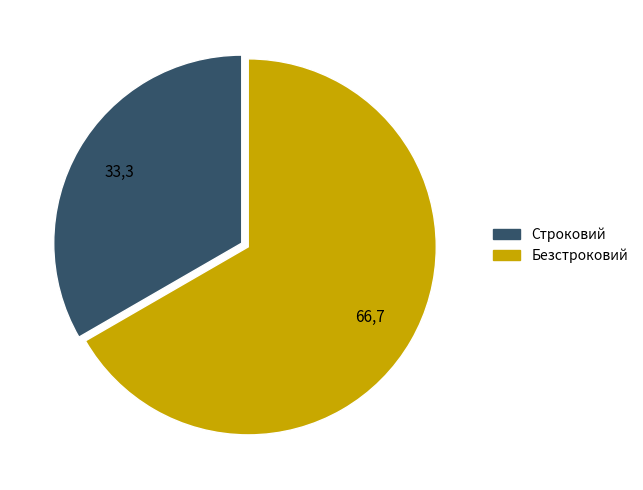

Approximately how many times larger is the value at Безстроковий compared to Строковий?

2.0